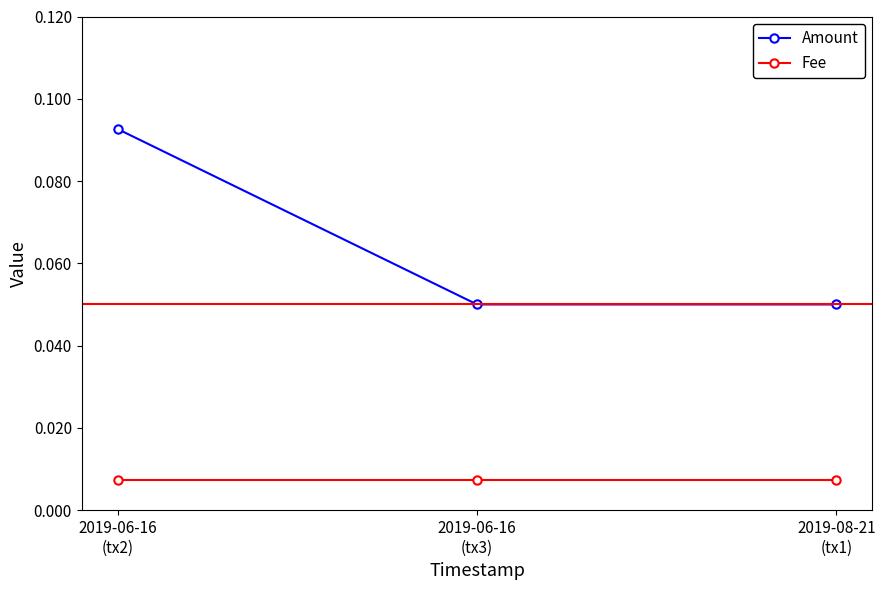

Which series has the largest range (max minus min)?

Amount